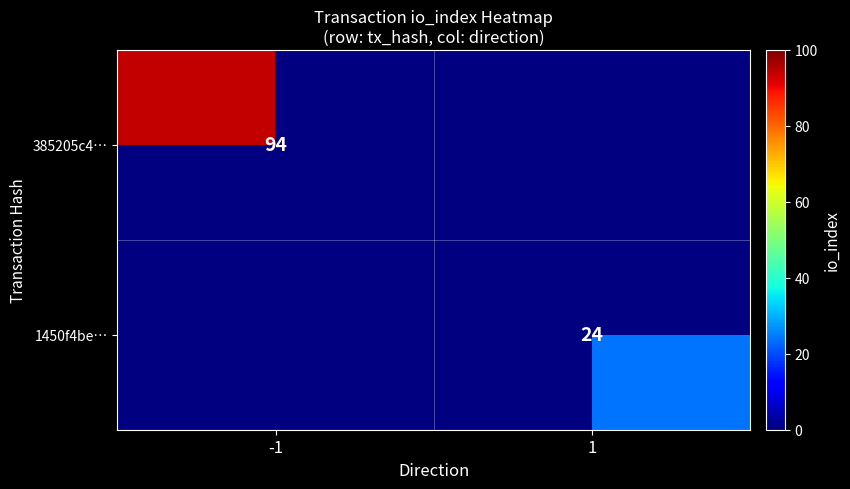

Is it true that 1450f4be… equals 16 at 1?

False